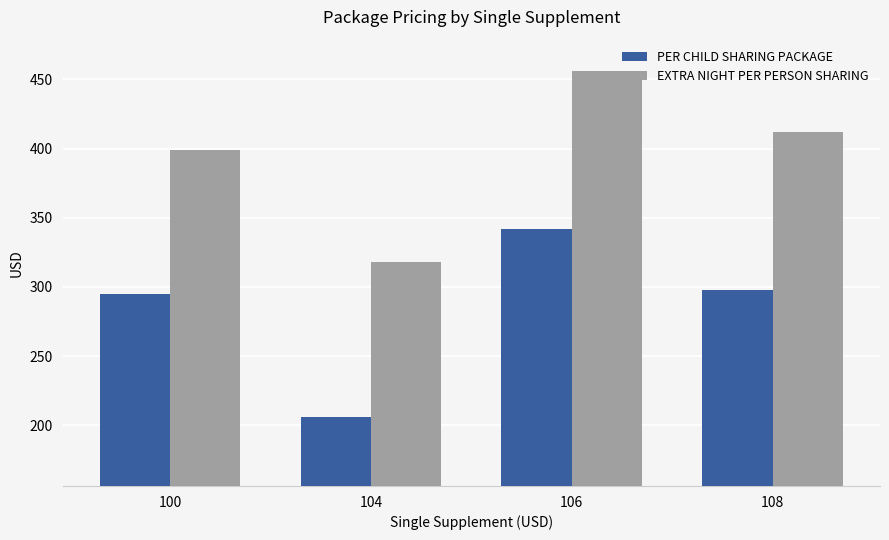

Reading left to right, extract all data points from this chart.

PER CHILD SHARING PACKAGE: 100=295	104=206	106=342	108=298
EXTRA NIGHT PER PERSON SHARING: 100=399	104=318	106=456	108=412